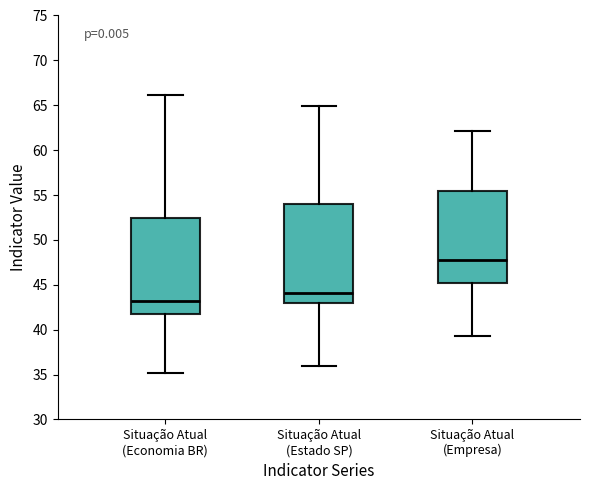

Where is the lower edge of the box for Situação Atual (Economia BR) on the y-axis? The values are not printed on the chart, so give them approximately, as read against the axis.

41.5